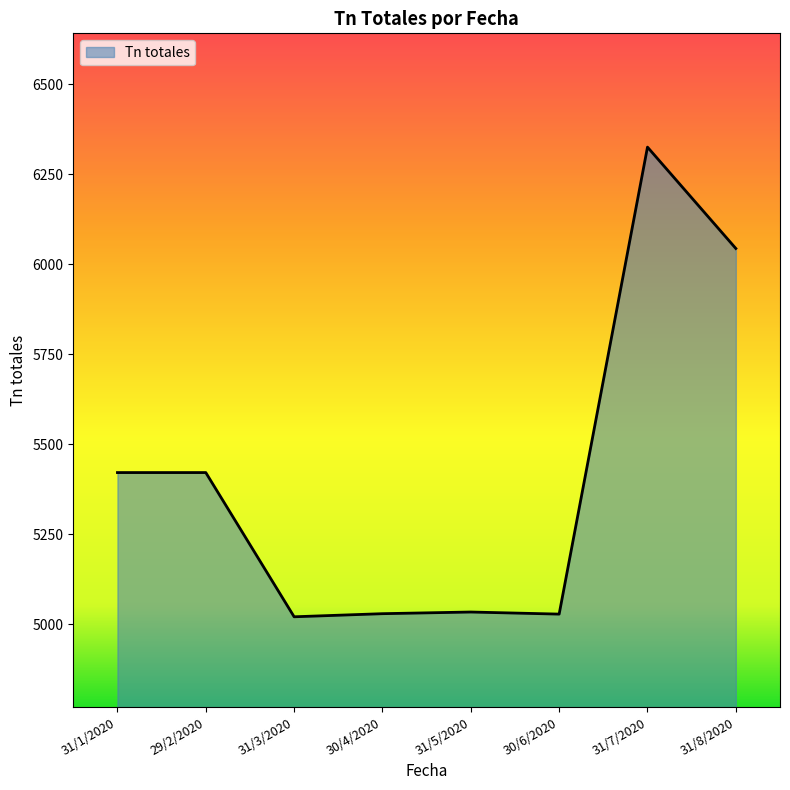

Approximately how many times larger is the value at 30/4/2020 compared to 29/2/2020?

0.9